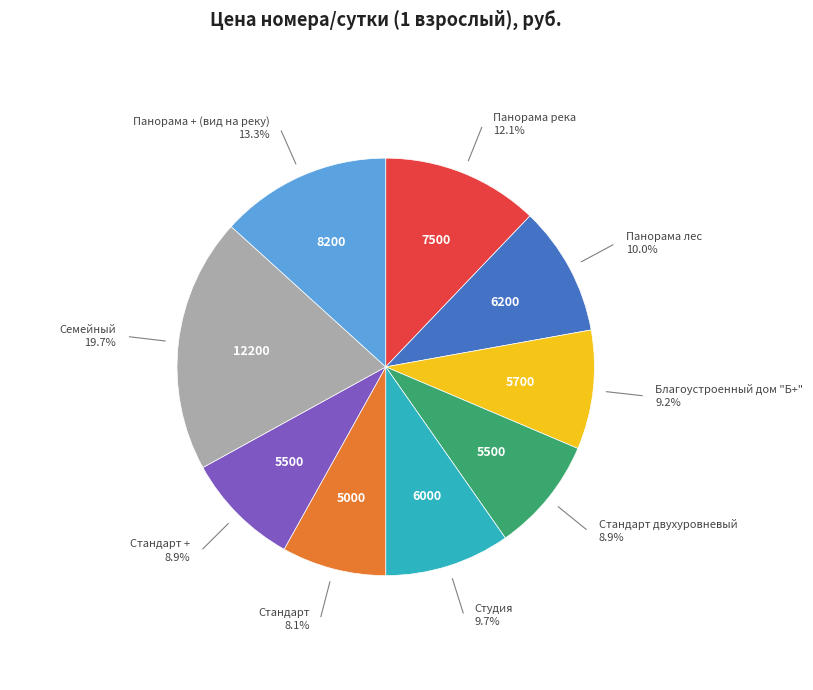

Which has a higher value, Панорама + (вид на реку) or Стандарт +?

Панорама + (вид на реку)